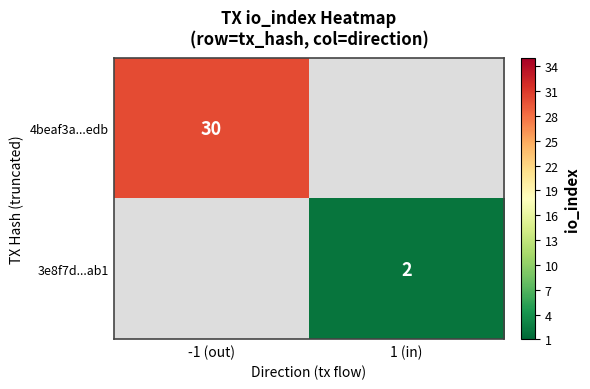

True or false: 4beaf3a...edb has a value of 45 at -1 (out).

False